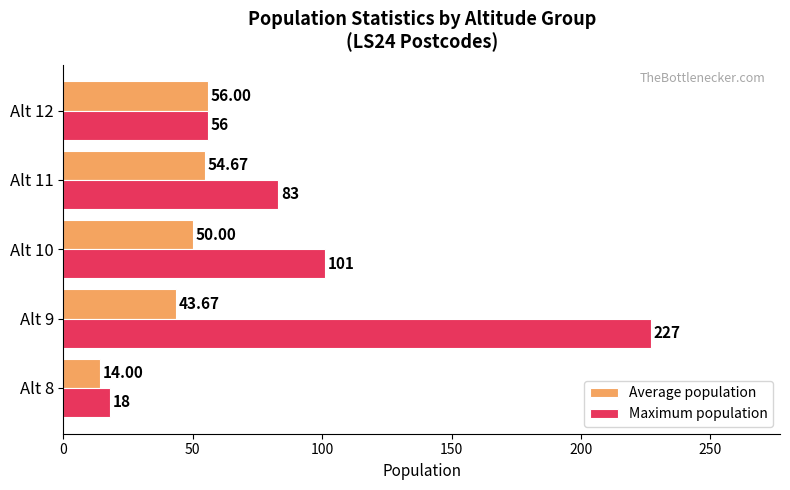

Which series has the largest range (max minus min)?

Maximum population